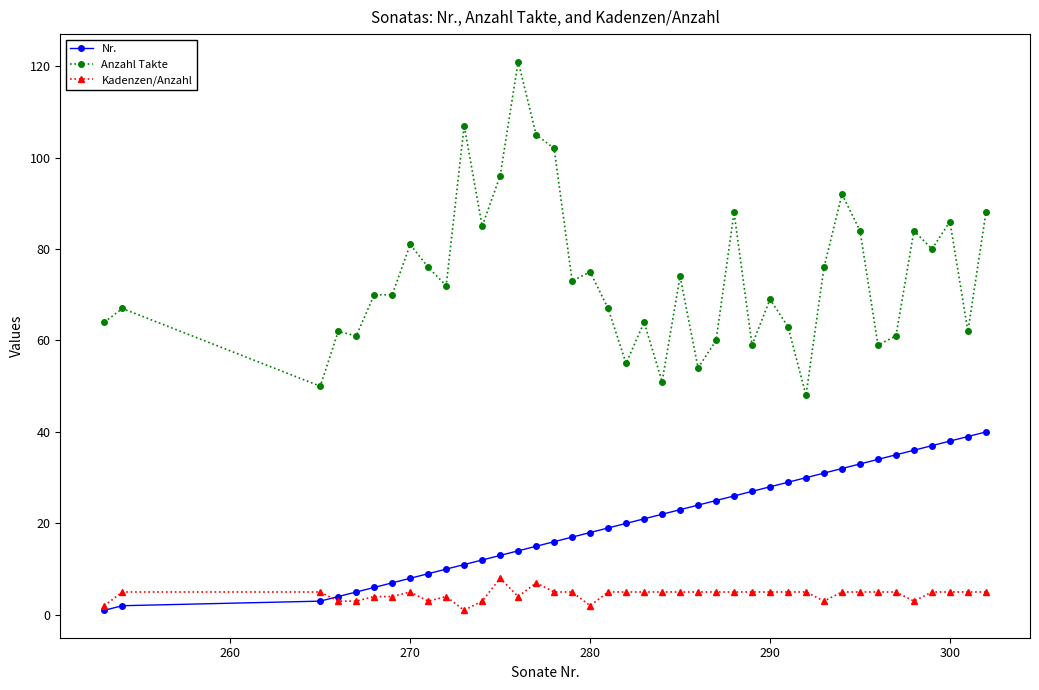

Which series has the widest spread of values?

Anzahl Takte